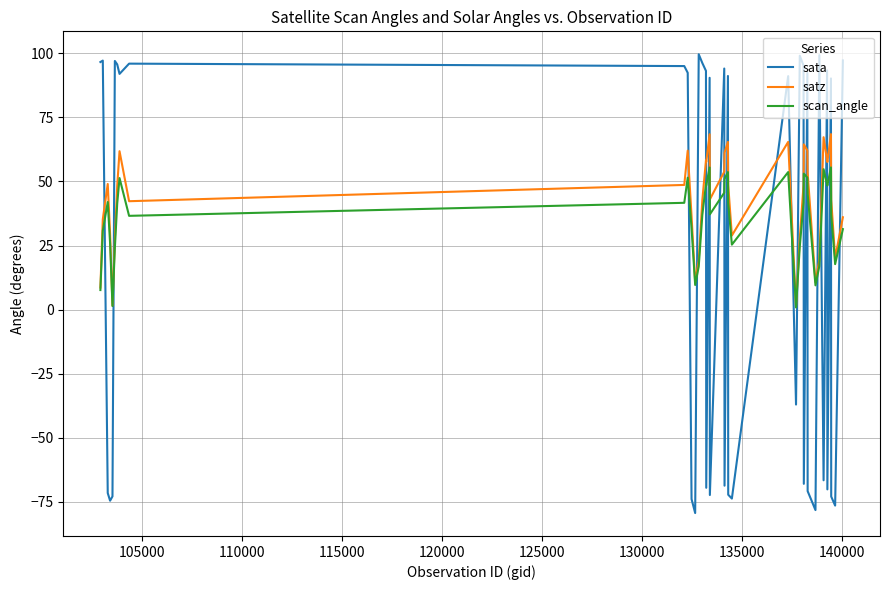

At how many categories does at least one series exceed 63?

24